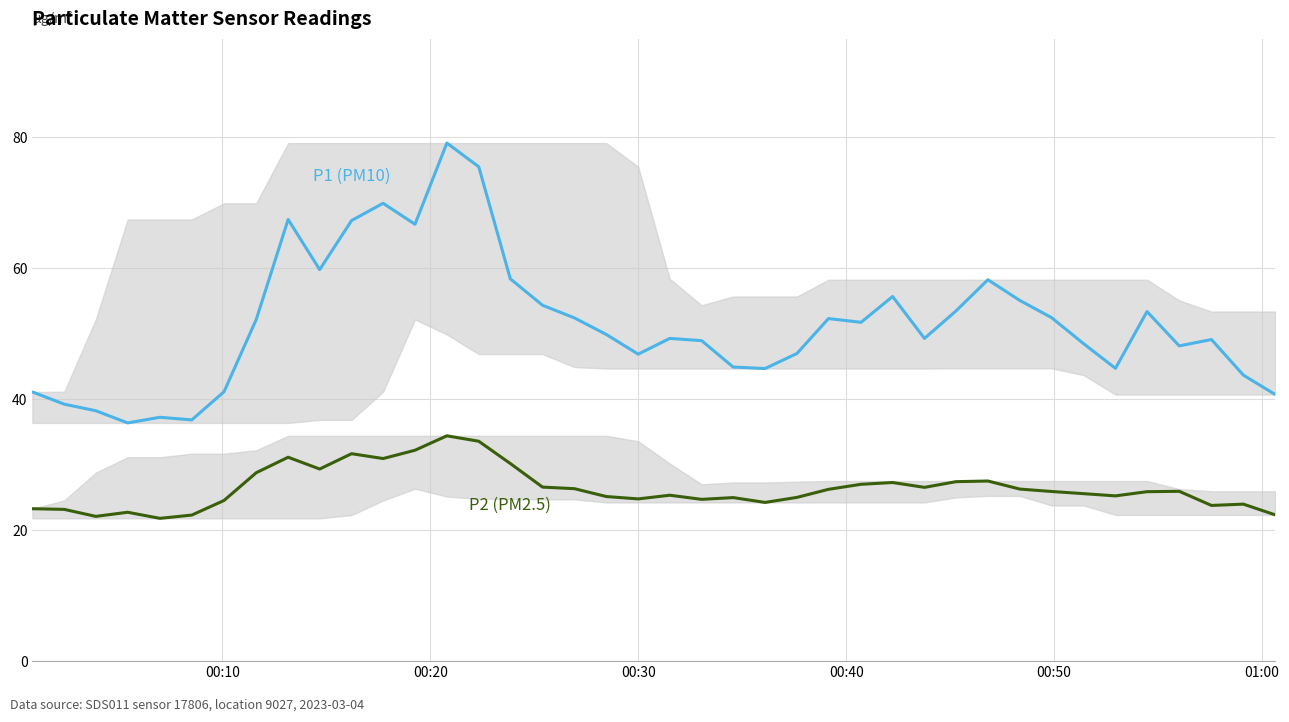

True or false: P2 (PM2.5) and P1 (PM10) cross at least once.

False